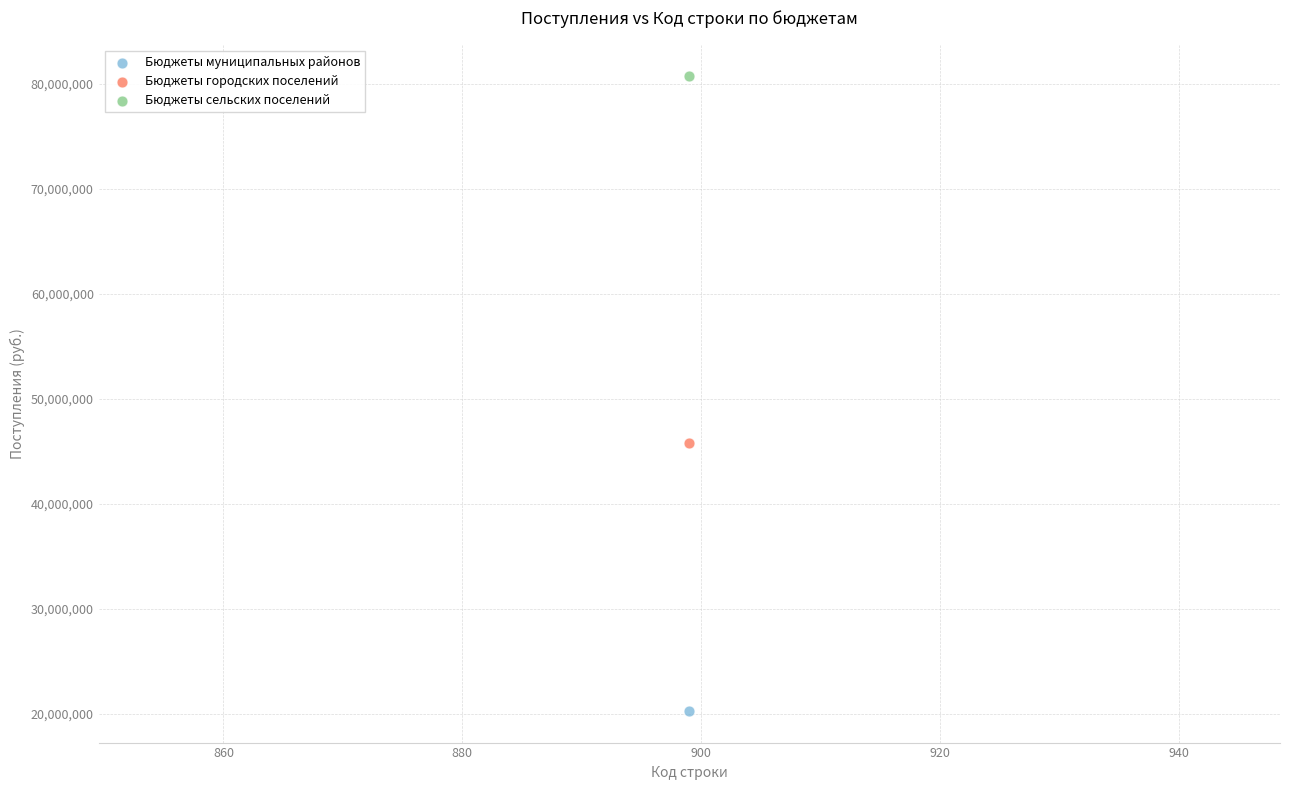

Which series contains the lowest Y value?

Бюджеты муниципальных районов